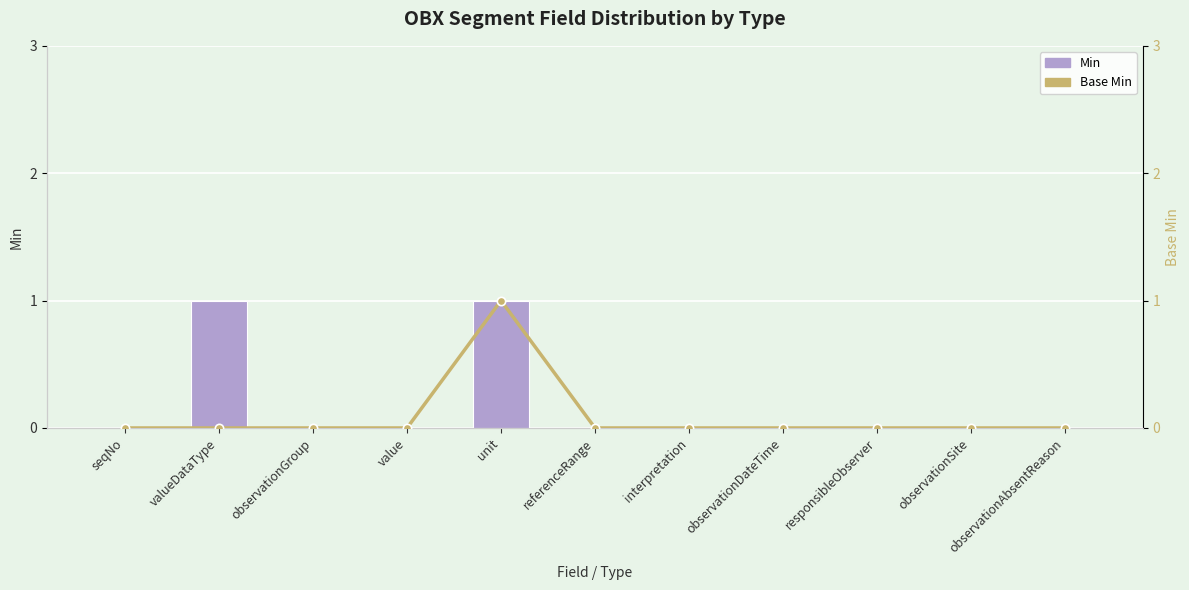

Count the Min values in the range 0 to 1.

11